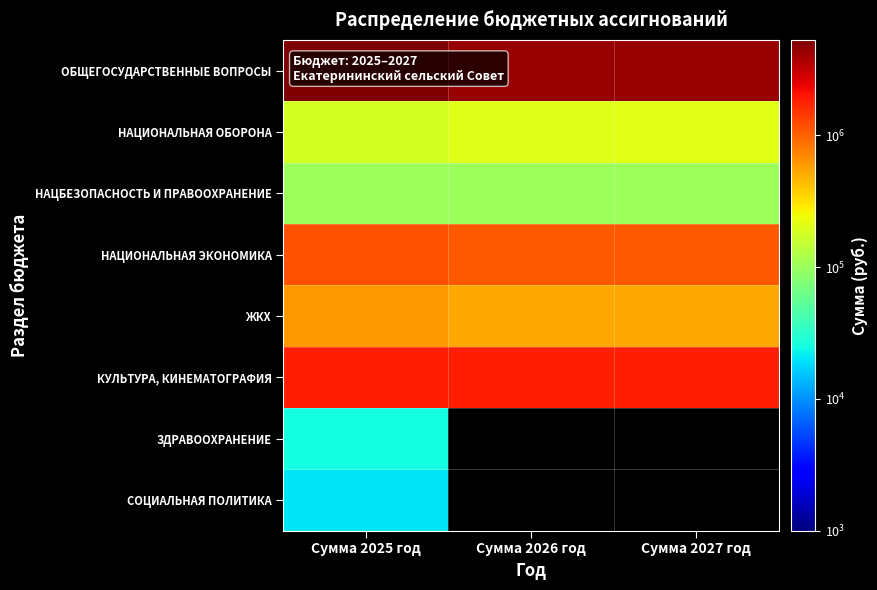

True or false: НАЦБЕЗОПАСНОСТЬ И ПРАВООХРАНЕНИЕ has a value of 34952.1 at Сумма 2025 год.

False